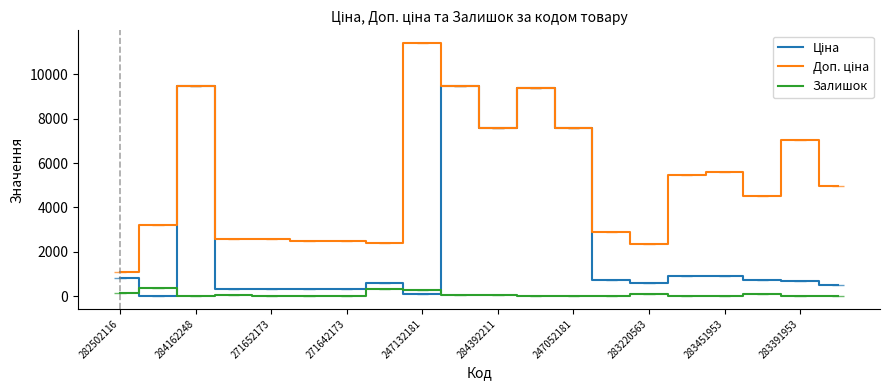

At how many categories does at least one series exceed 11187?

1